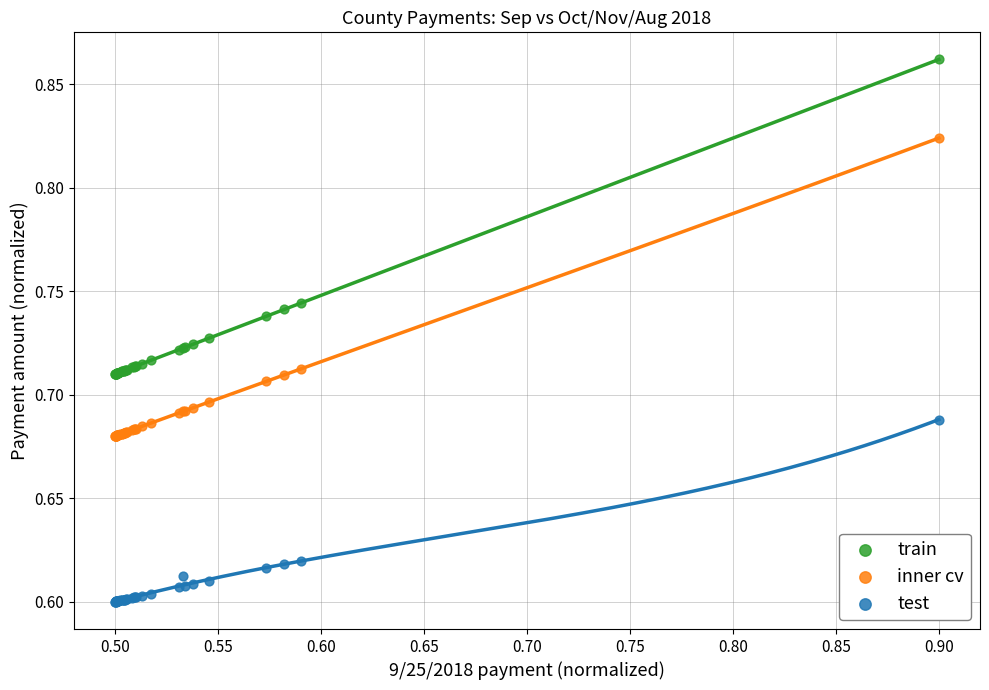

Which series reaches the minimum Y coordinate?

test